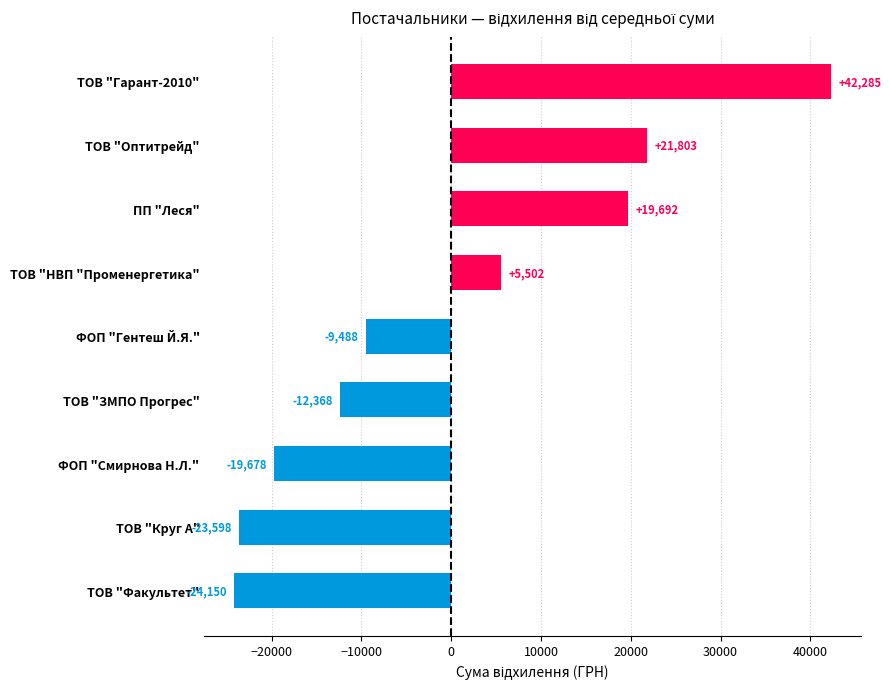

True or false: the data shows -14570.0 at ФОП "Гентеш Й.Я.".

False